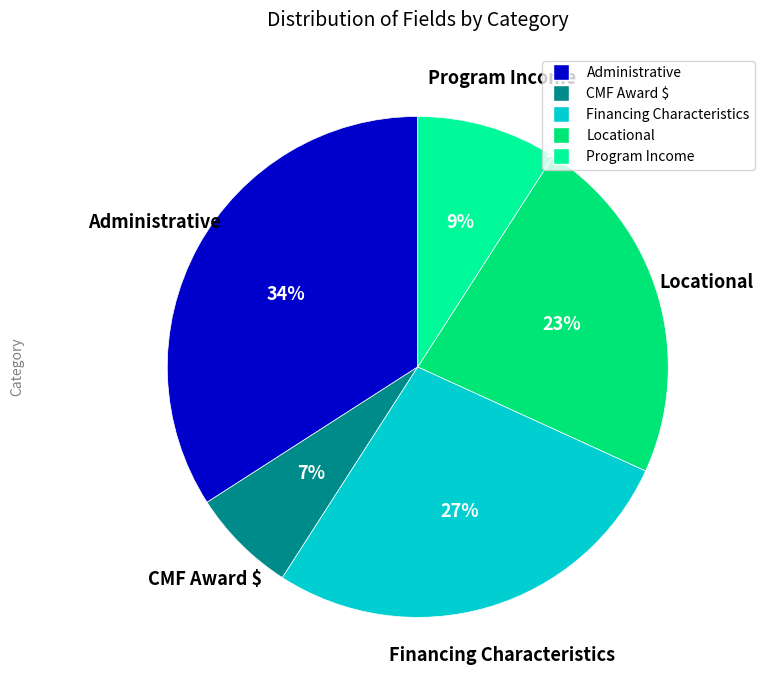

To the nearest percent, what is the difference between the largest and smallest slice percentages?

27%